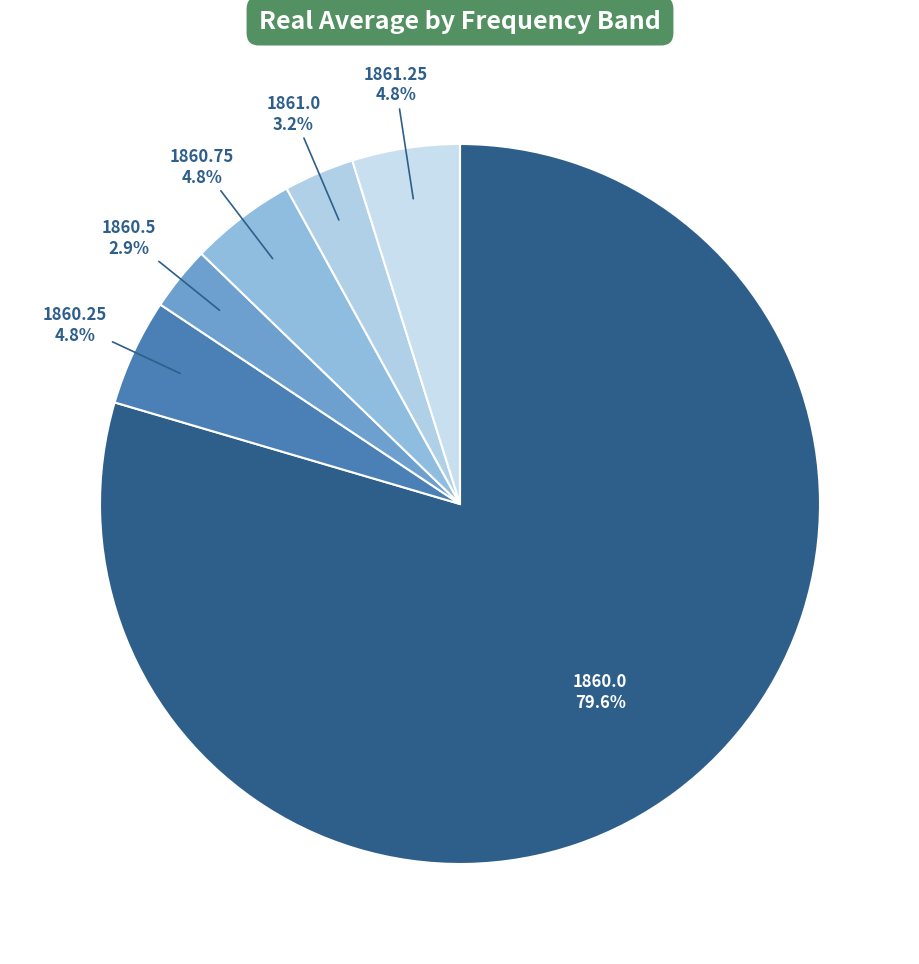

How many segments does this pie chart have?

6